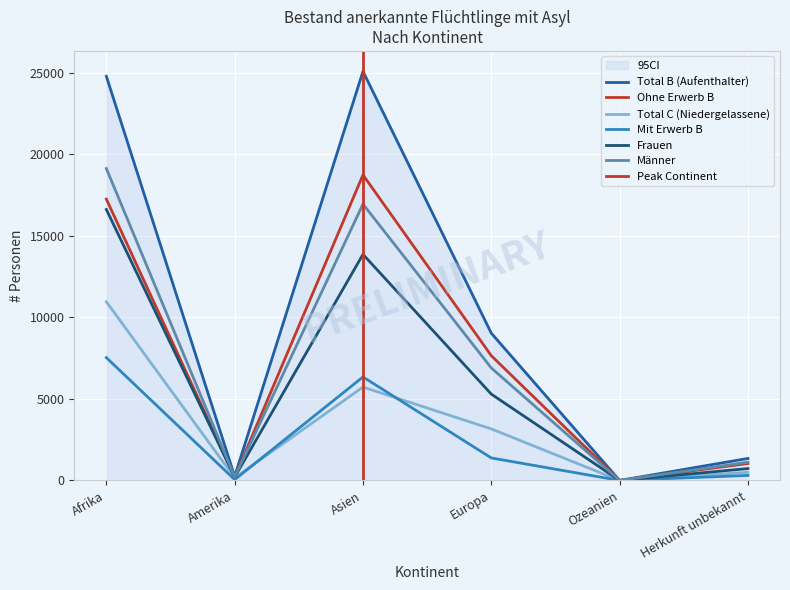

Reading left to right, list all the values displayed in this chart.

Total B (Aufenthalter): 24775	249	25076	9029	0	1350
Ohne Erwerb B: 17246	198	18731	7648	0	1041
Total C (Niedergelassene): 10956	159	5726	3160	0	499
Mit Erwerb B: 7529	51	6345	1381	0	309
Frauen: 16610	199	13860	5293	0	729
Männer: 19121	209	16942	6896	0	1120